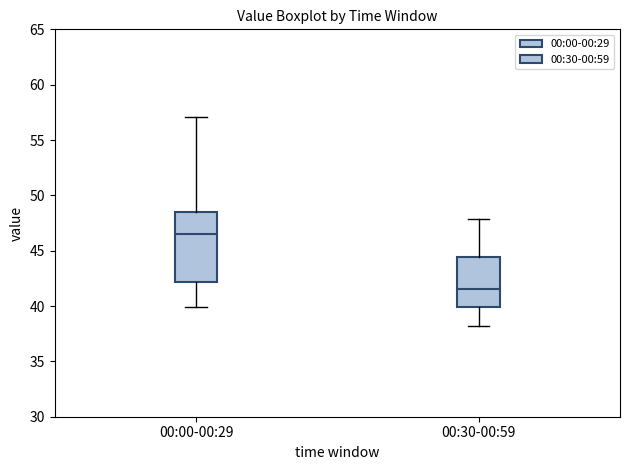

Which box is the tallest, from its lower edge to its upper edge?

00:00-00:29